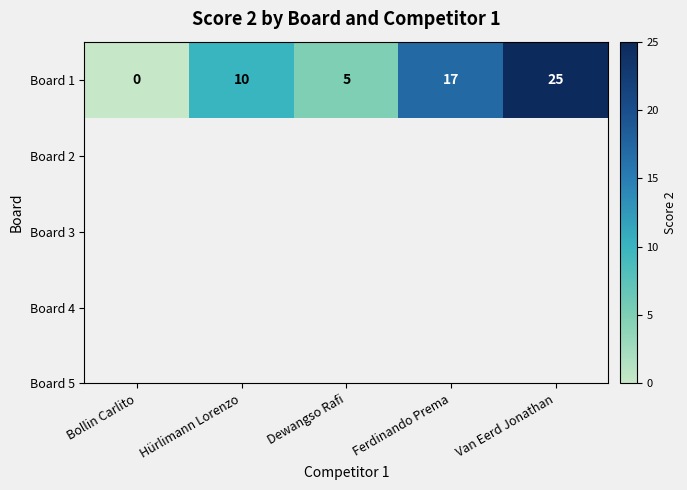

Approximately how many times larger is the value at Van Eerd Jonathan compared to Ferdinando Prema?

1.5